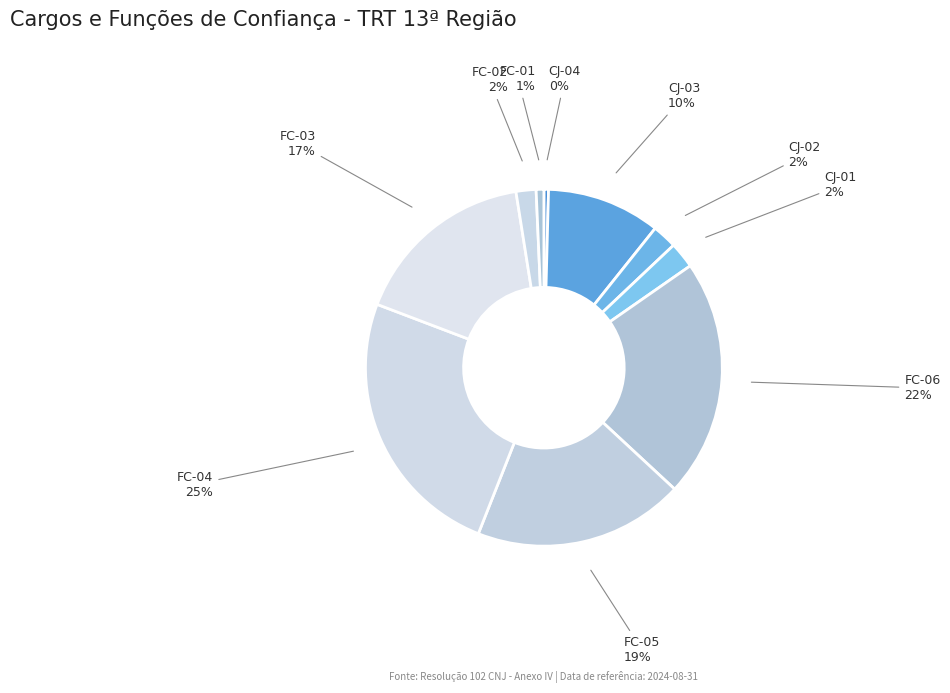

Combined, do CJ-04 and FC-01 account for over 50%?

No